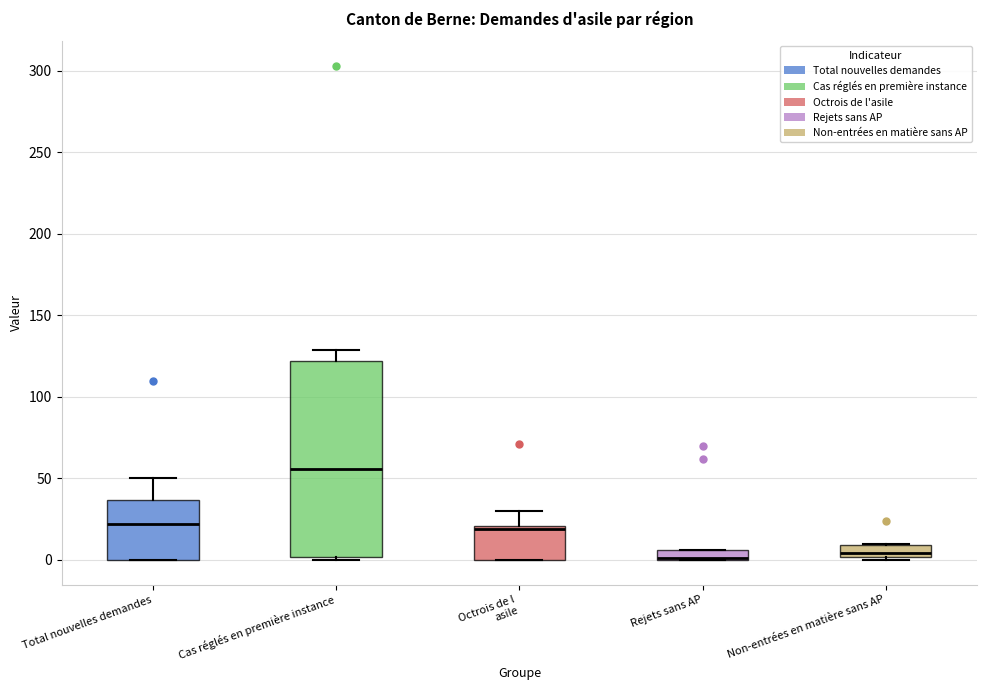

Comparing the boxes themselves (not the whiskers), which one is the tallest?

Cas réglés en première instance